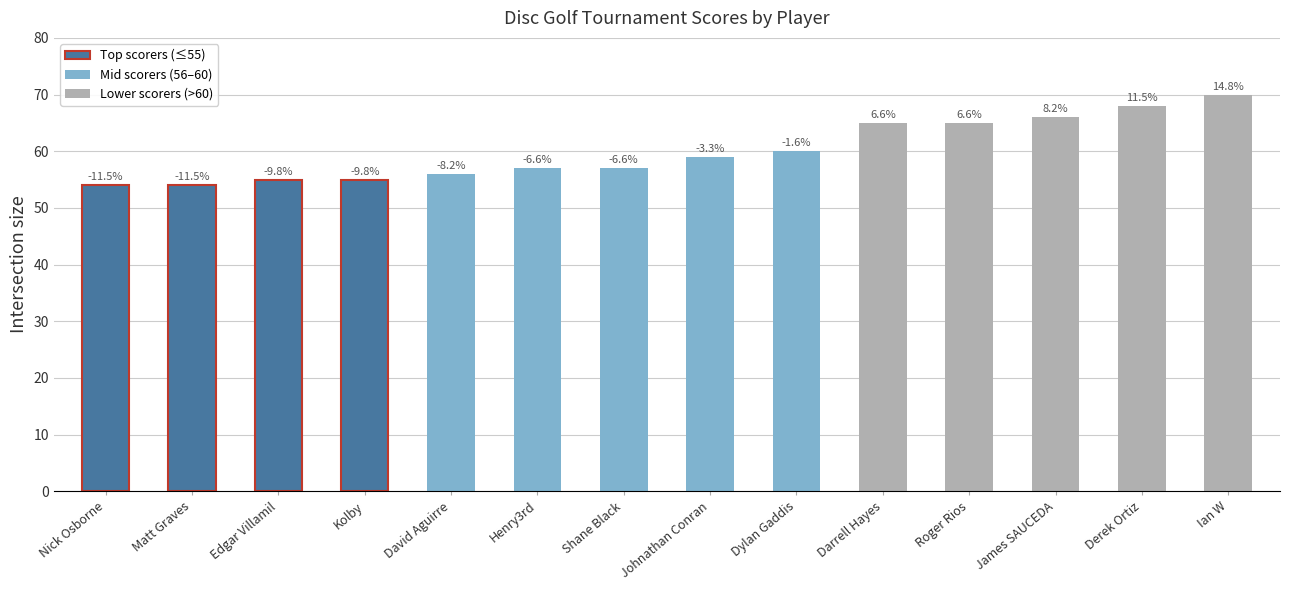

True or false: the data shows 60 at Dylan Gaddis.

True